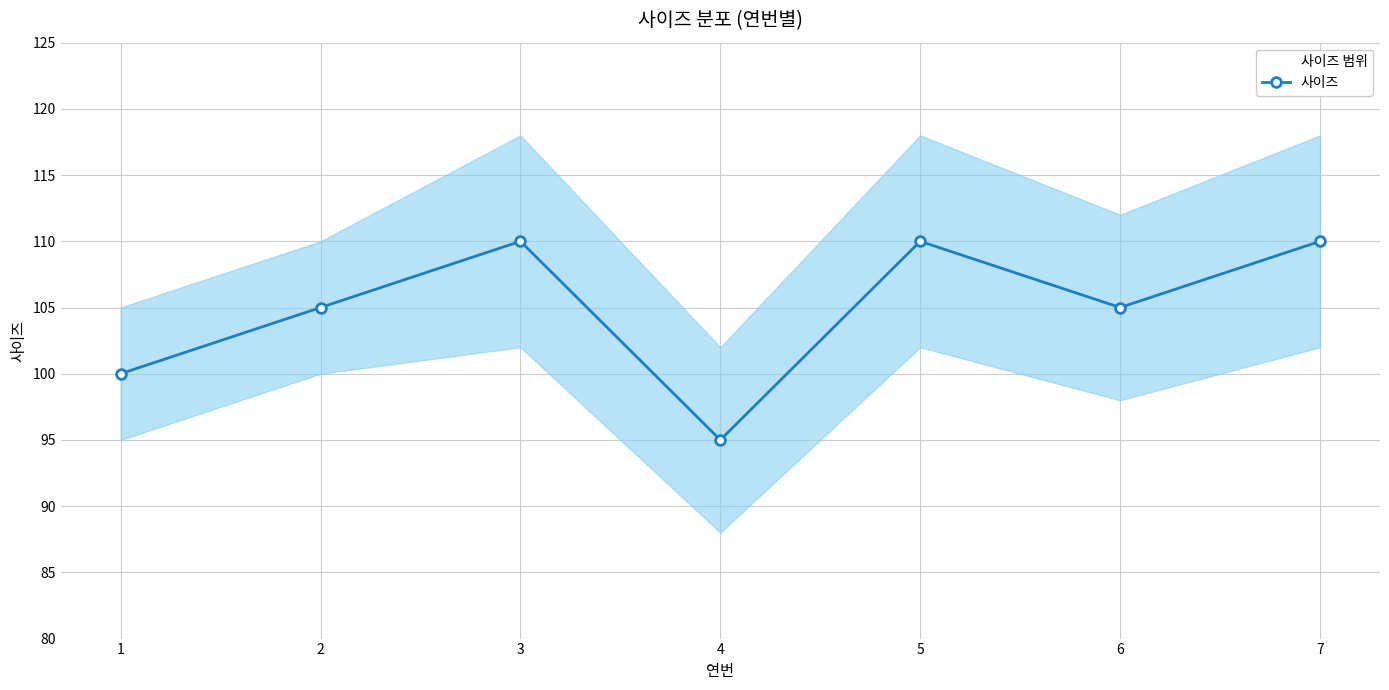

At which category does the data reach its first local valley?

4